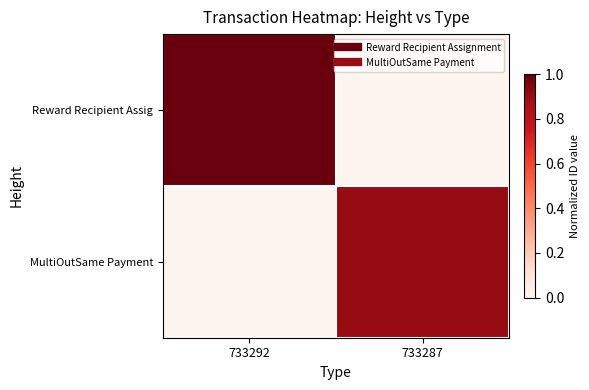

At how many categories does at least one series exceed 0?

2